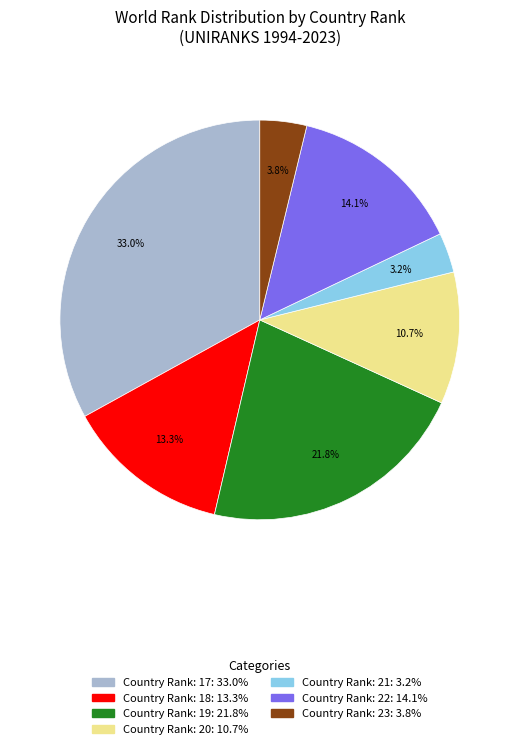

Is there any slice that represents more than half of the pie?

No